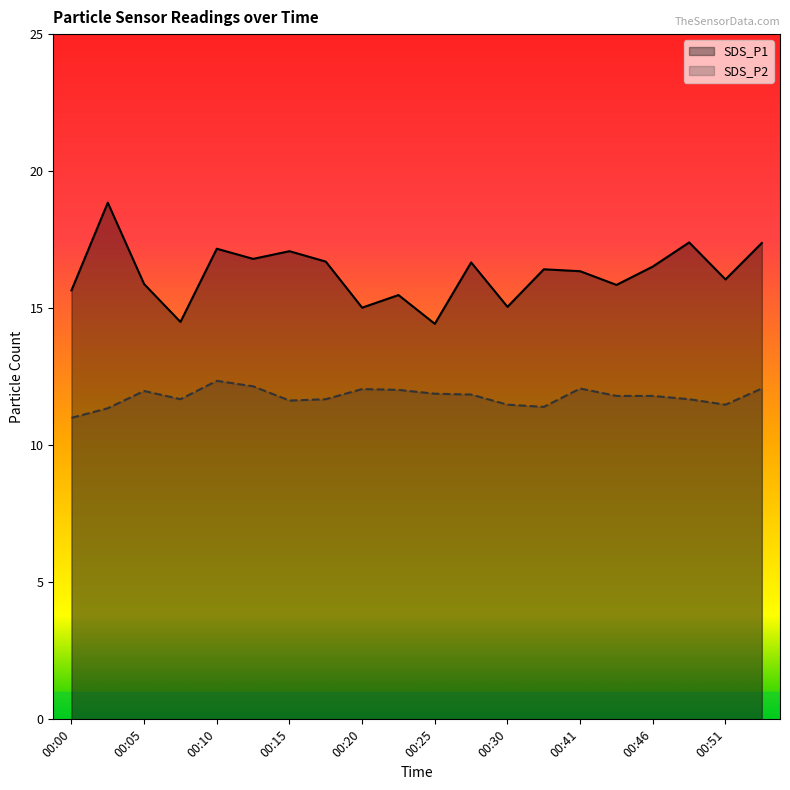

Which series has the widest spread of values?

SDS_P1